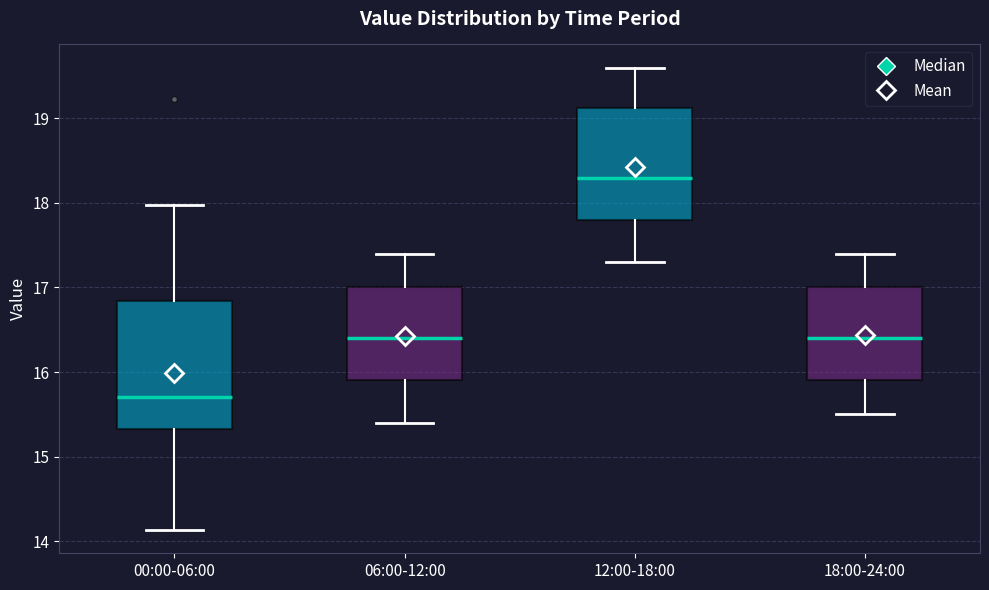

Which box's median line is the highest?

12:00-18:00